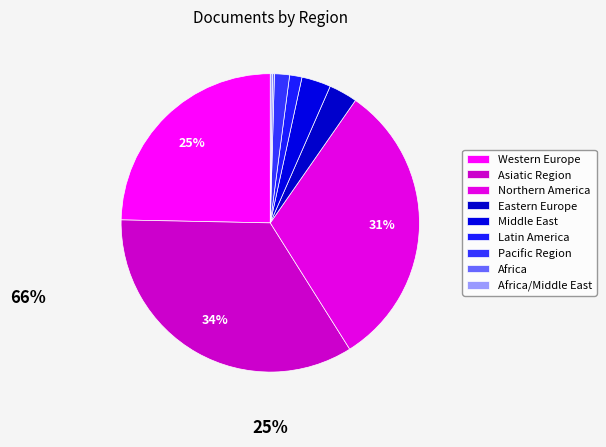

Count the number of slices in the pie.

9